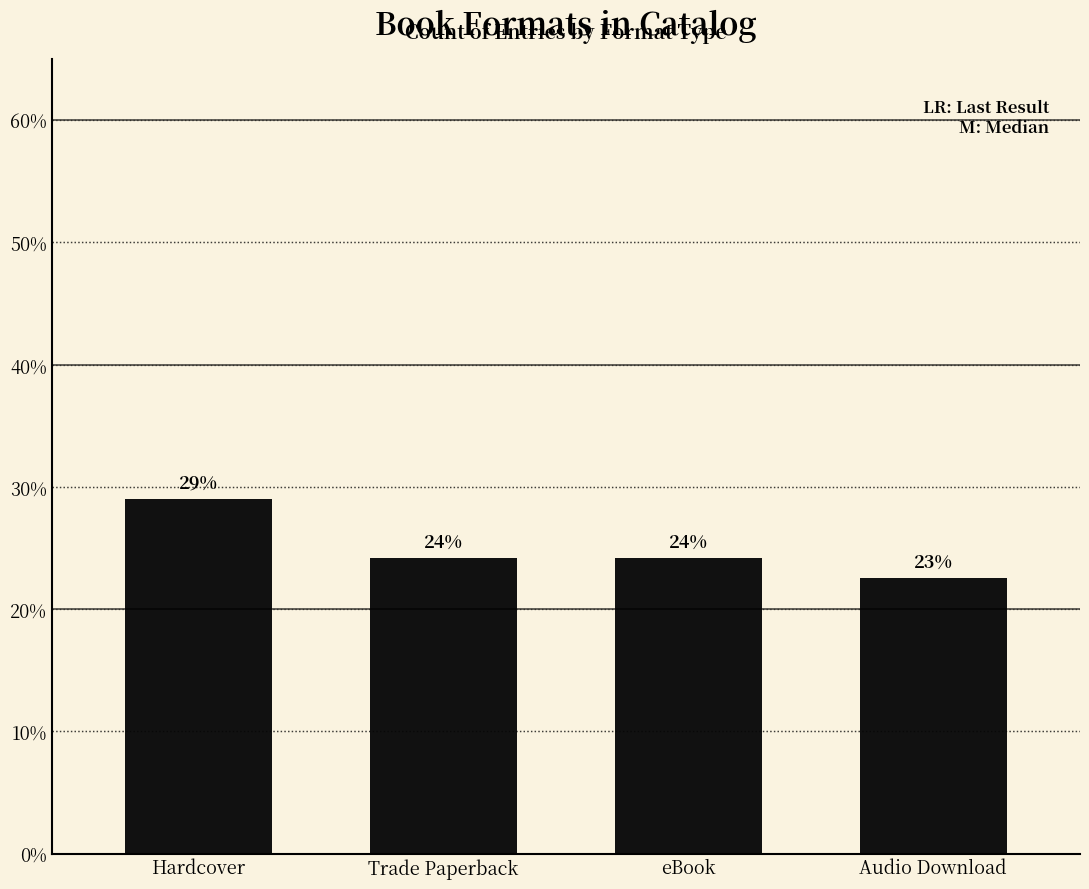

What is the label of the 3rd bar from the right?

Trade Paperback